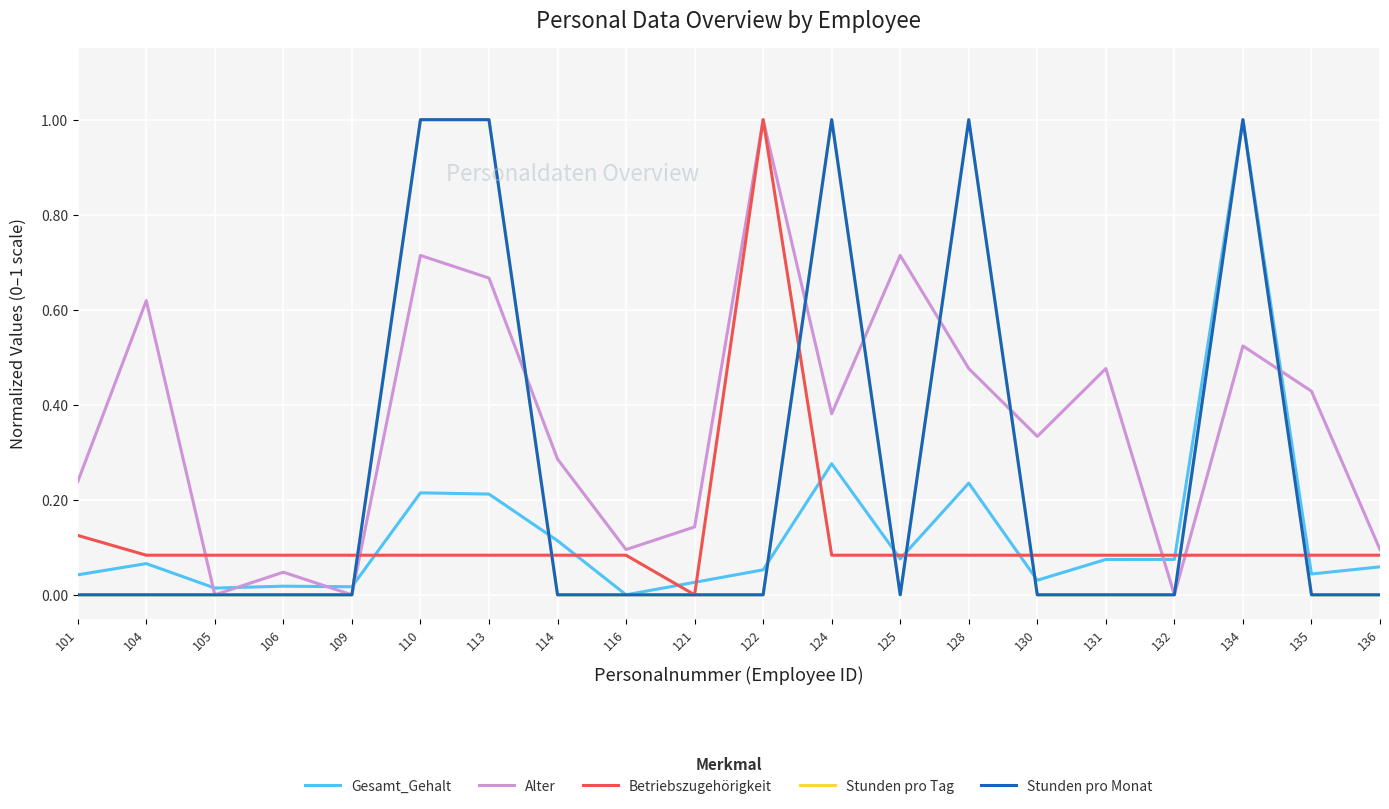

What is the spread (max minus min) of values at 122?

1.0